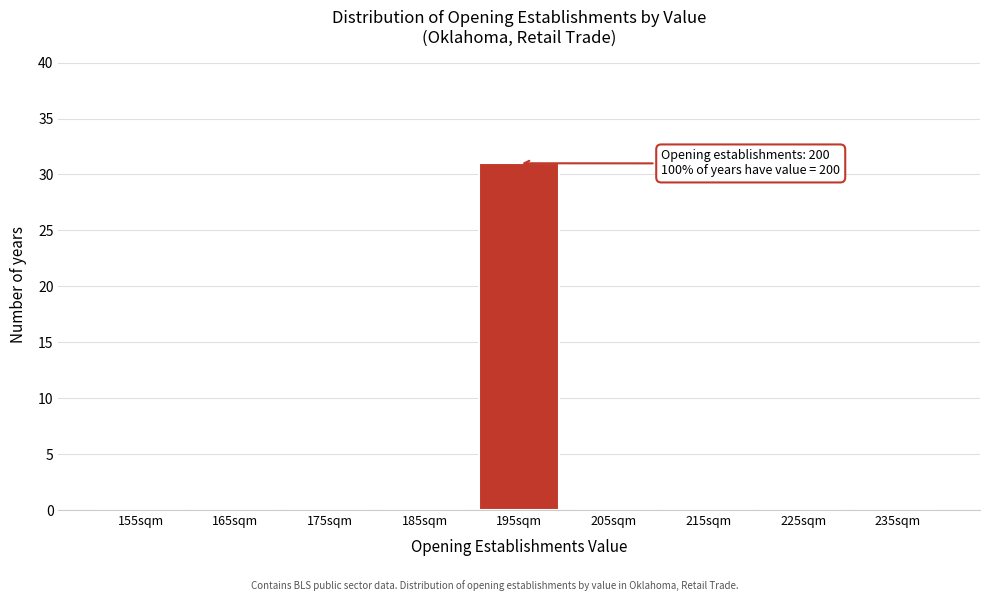

Reading left to right, what are all the values shown in this chart?

155sqm=0	165sqm=0	175sqm=0	185sqm=0	195sqm=31	205sqm=0	215sqm=0	225sqm=0	235sqm=0